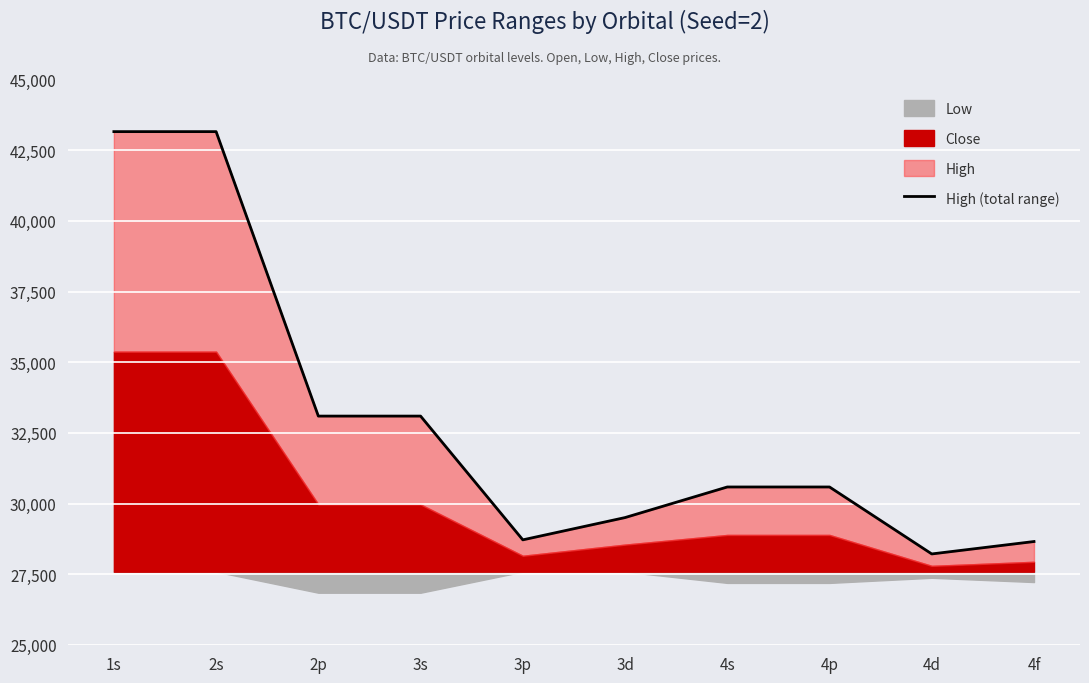

At which category does the chart reach its minimum across all series?

4d